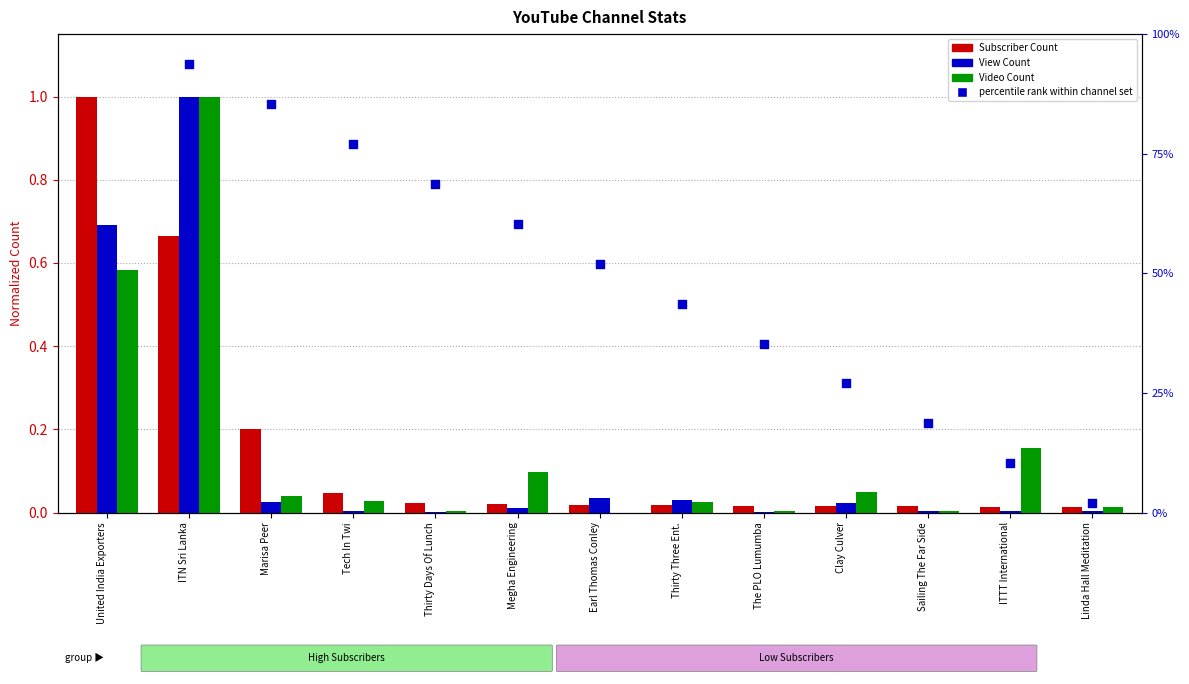

Which series has the largest total across all categories?

percentile rank